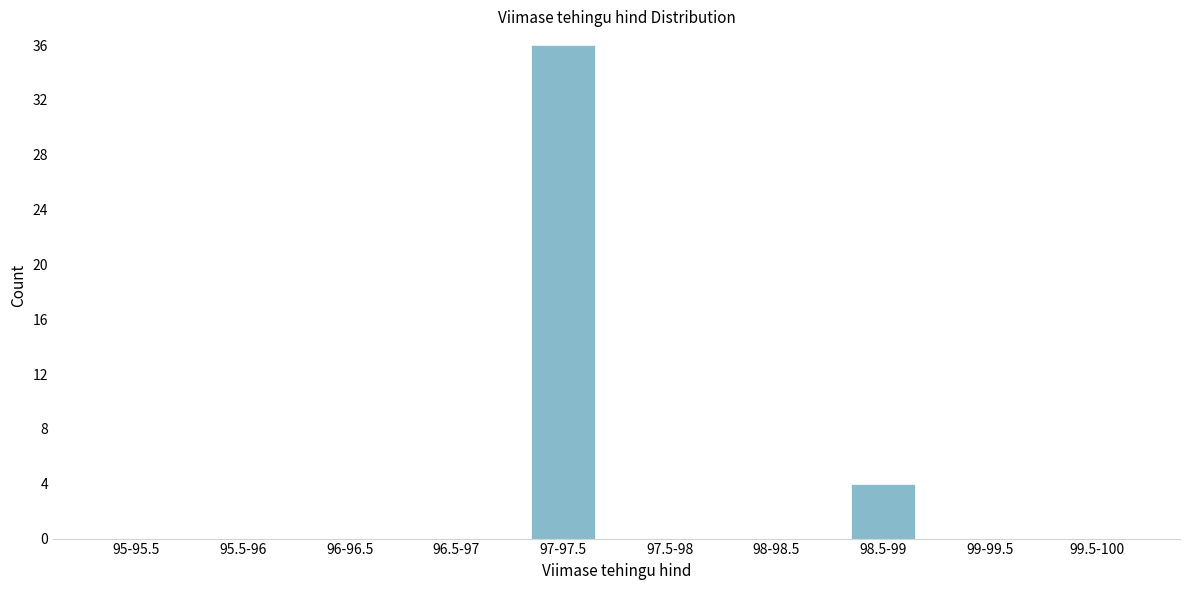

Reading left to right, list all the values displayed in this chart.

95-95.5=0	95.5-96=0	96-96.5=0	96.5-97=0	97-97.5=36	97.5-98=0	98-98.5=0	98.5-99=4	99-99.5=0	99.5-100=0